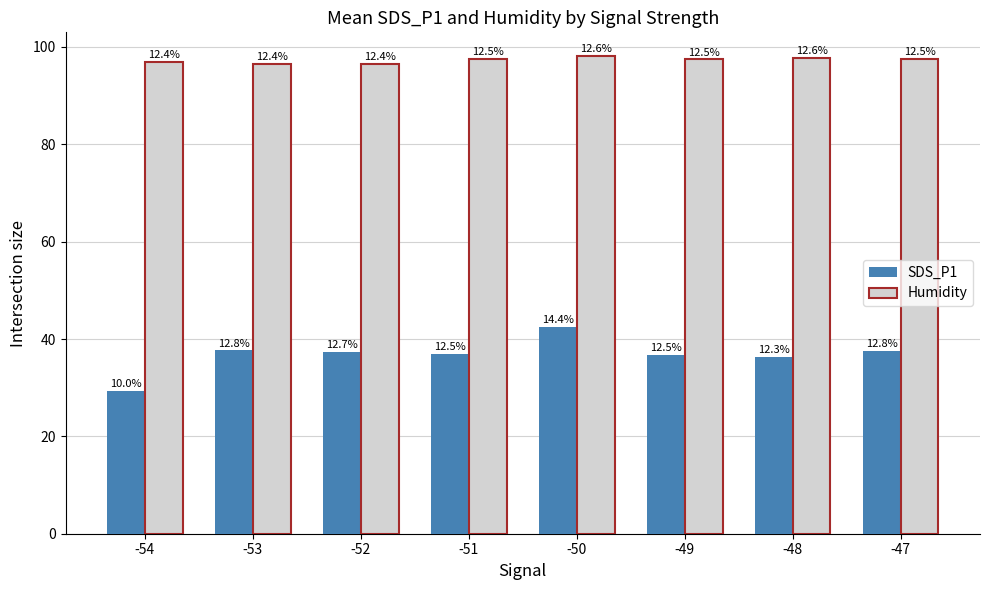

What are all the series names shown in the legend?

SDS_P1, Humidity